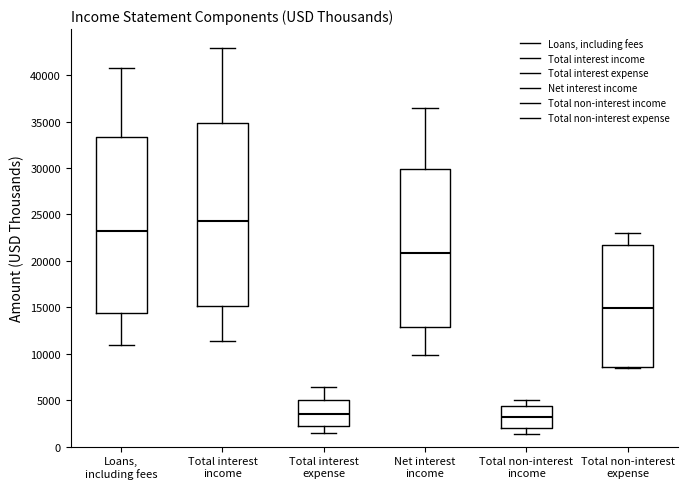

Reading left to right, transcribe this box plot: for each box, give where its median line is, the range the box spans, and where its two whiskers end, as read against the y-axis. The values are not printed on the chart, so give them approximately, as read against the axis.

Loans, including fees: median 23000, box 14500 to 33500, whiskers 11000 to 41000
Total interest income: median 24500, box 15000 to 35000, whiskers 11500 to 43000
Total interest expense: median 3500, box 2000 to 5000, whiskers 1500 to 6500
Net interest income: median 21000, box 13000 to 30000, whiskers 10000 to 36500
Total non-interest income: median 3000, box 2000 to 4500, whiskers 1500 to 5000
Total non-interest expense: median 15000, box 8500 to 21500, whiskers 8500 to 23000